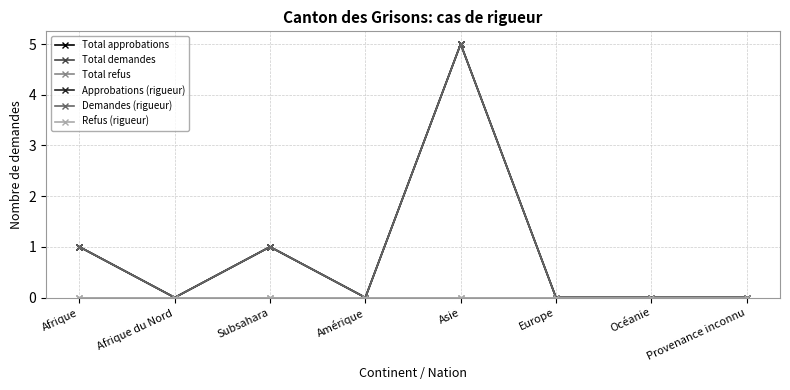

Is this an area chart (filled region under the line)?

No